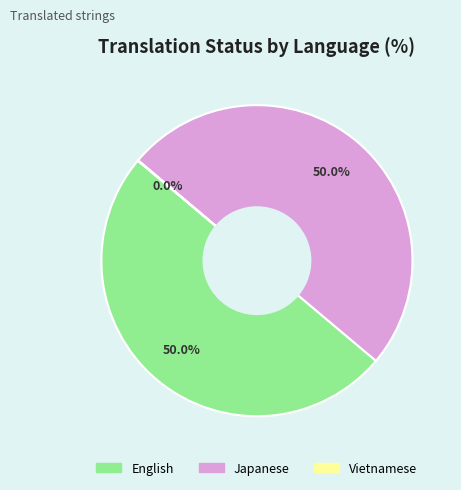

What is the ratio of the value at English to the value at Japanese?

1.0